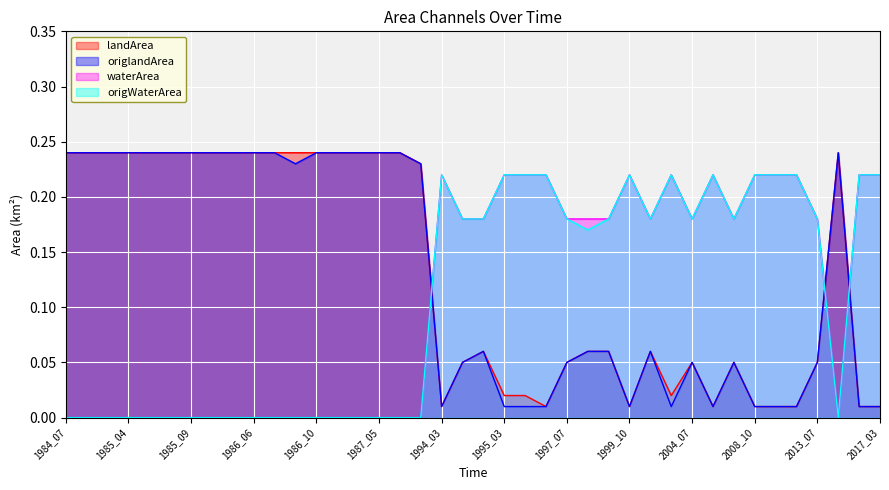

At how many categories does at least one series exceed 0?

40